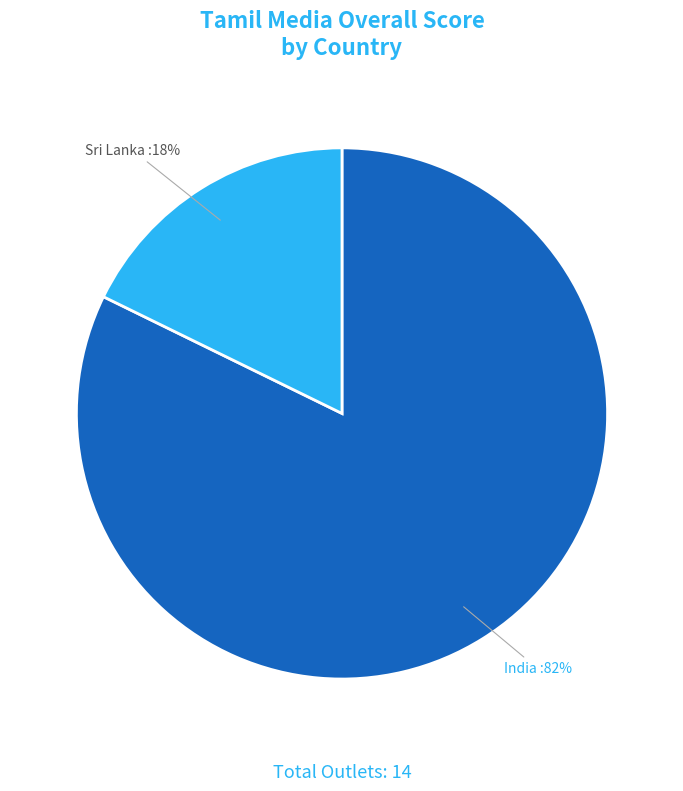

To the nearest percent, what is the average slice percentage?

50%